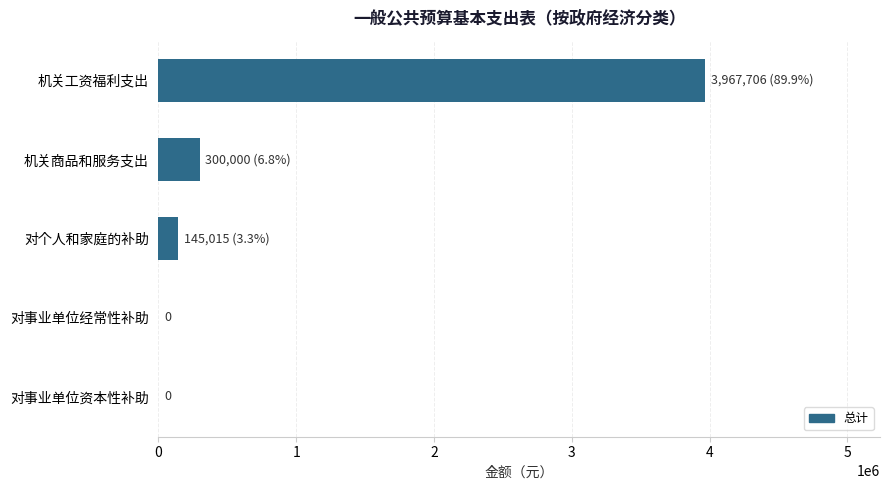

What is the average value?

882544